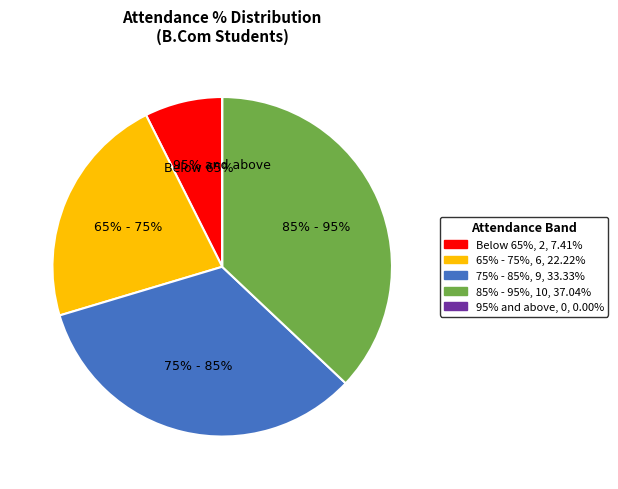

True or false: 100.0 accounts for 4% of the total.

False